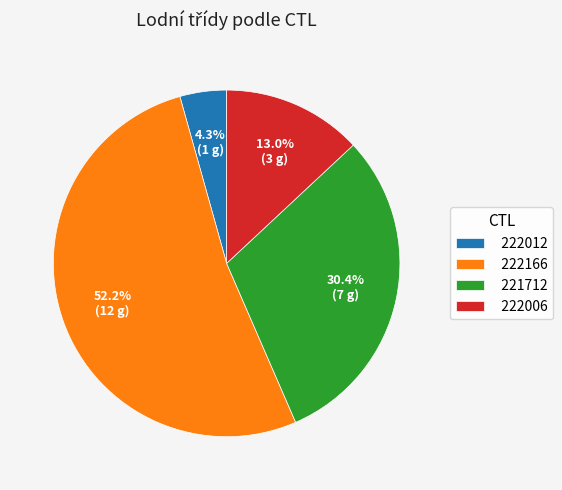

How much of the chart is everything except 222006?

87.0%